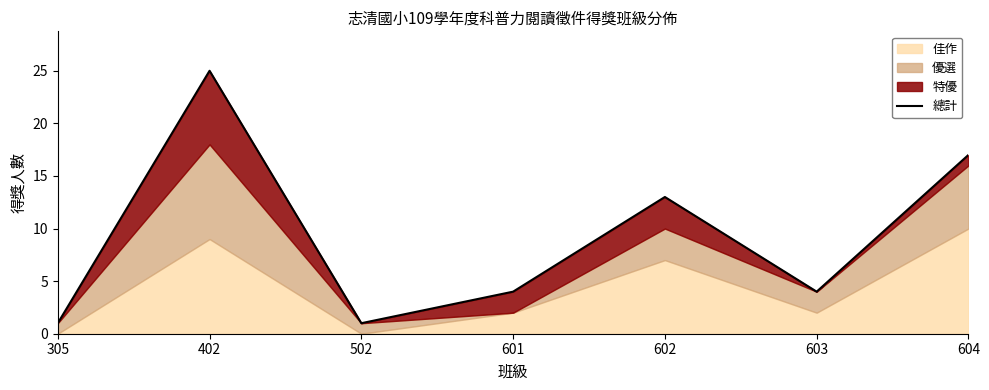

Rank the categories by value from highest to lowest.

402, 604, 602, 601, 603, 305, 502